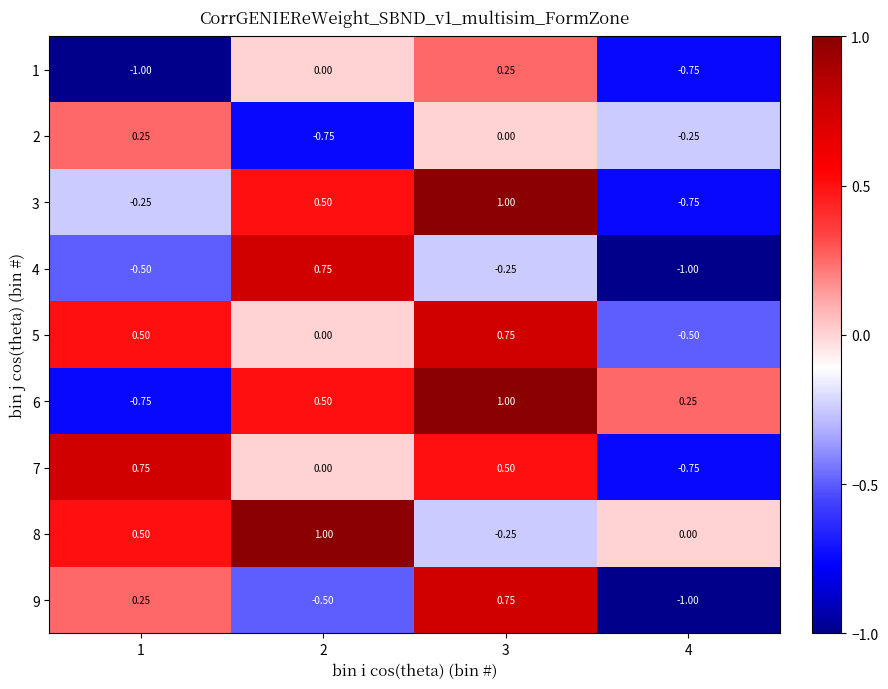

Is the value of 7 at 2 greater than the value of 5 at 1?

No